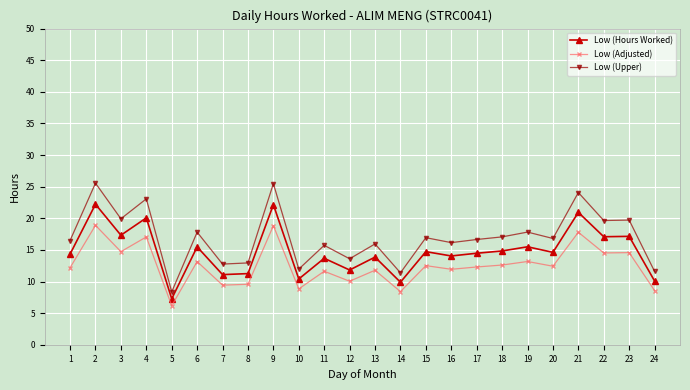

What is the difference between the highest and lowest values at 7?

3.3